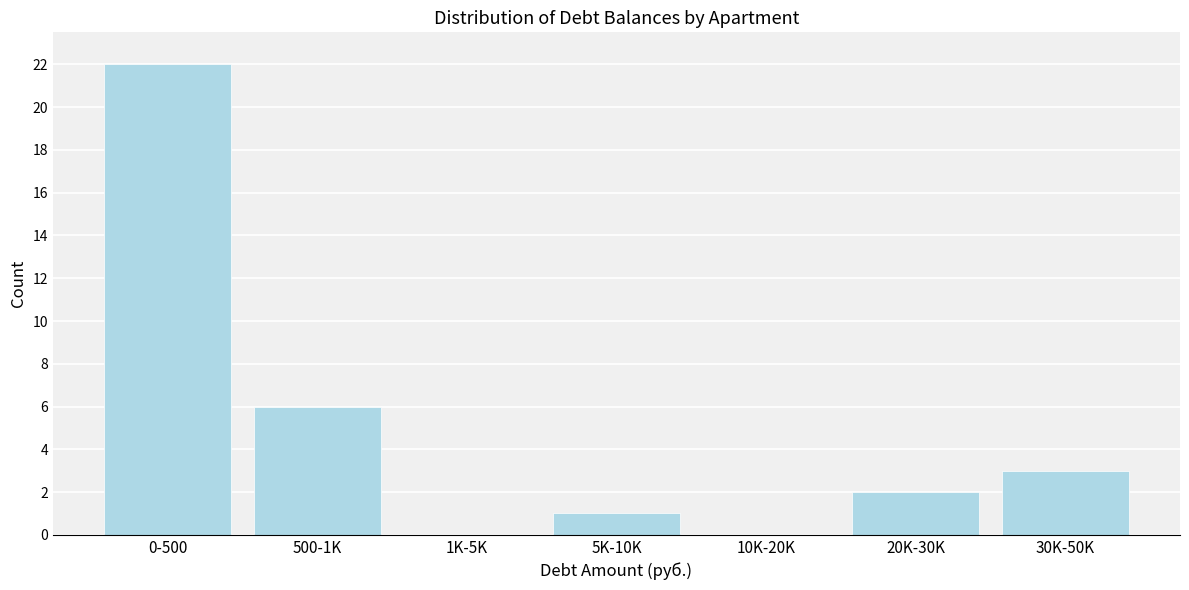

Reading left to right, what are all the values shown in this chart?

0-500=22	500-1K=6	1K-5K=0	5K-10K=1	10K-20K=0	20K-30K=2	30K-50K=3